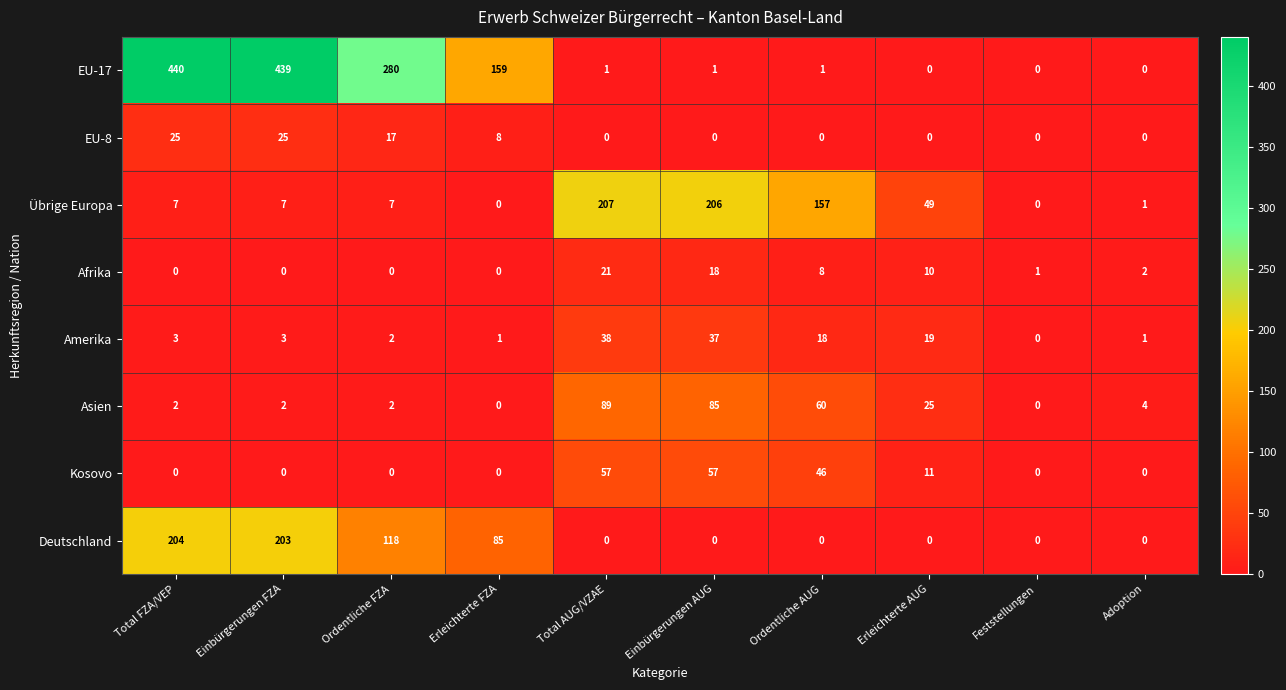

What is the sum of the Übrige Europa values at Total FZA/VEP and Adoption?

8